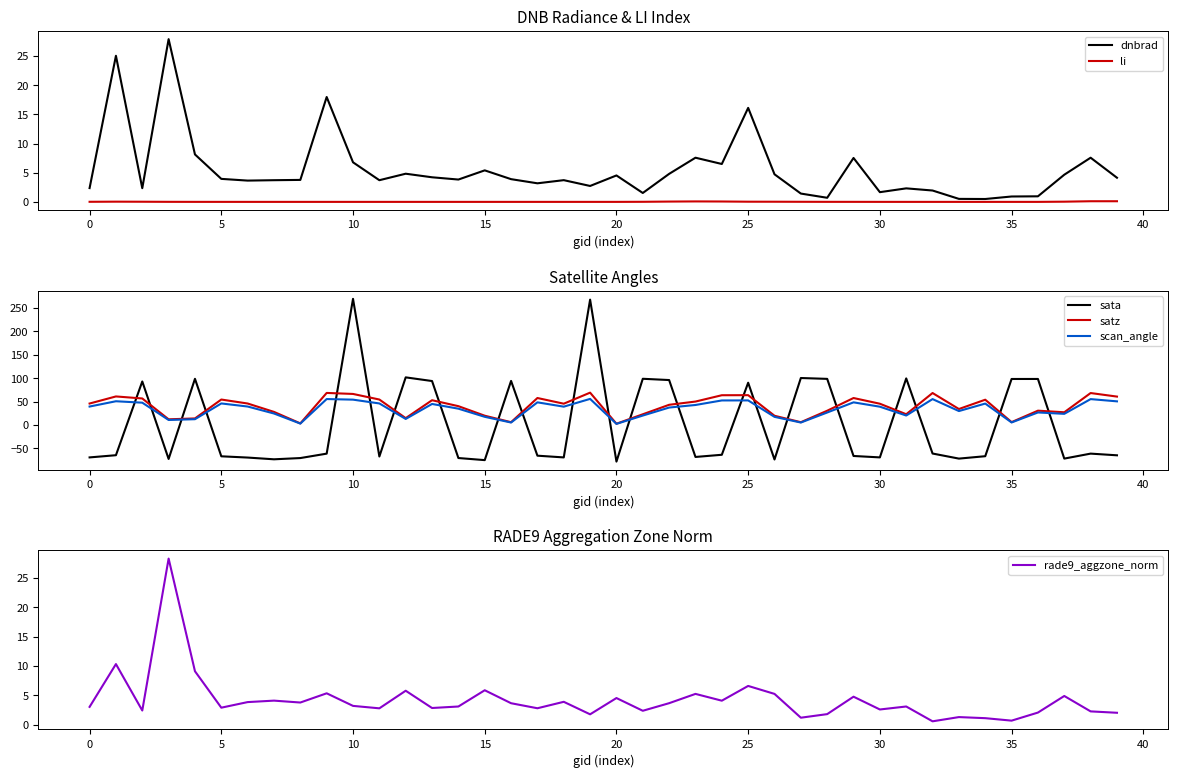

How many categories are shown in the chart?

40